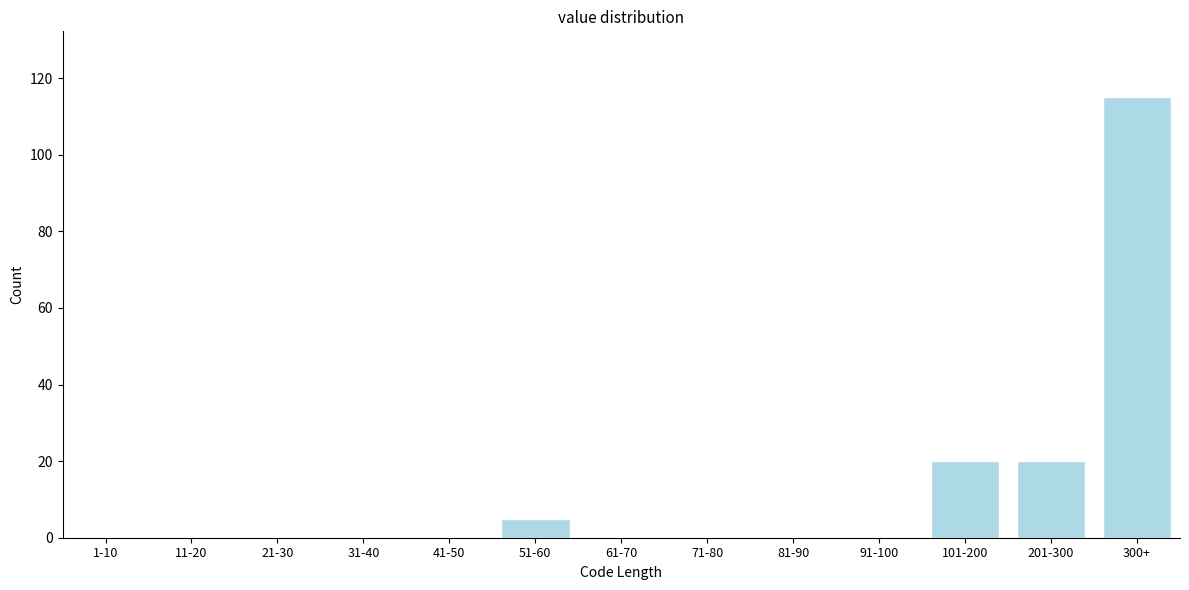

Reading left to right, transcribe all the data shown in this chart.

1-10=0	11-20=0	21-30=0	31-40=0	41-50=0	51-60=5	61-70=0	71-80=0	81-90=0	91-100=0	101-200=20	201-300=20	300+=115